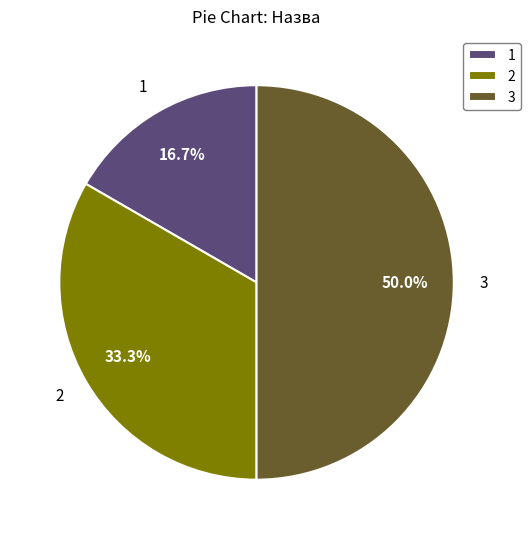

Do 1 and 3 together represent more than half of the pie?

Yes